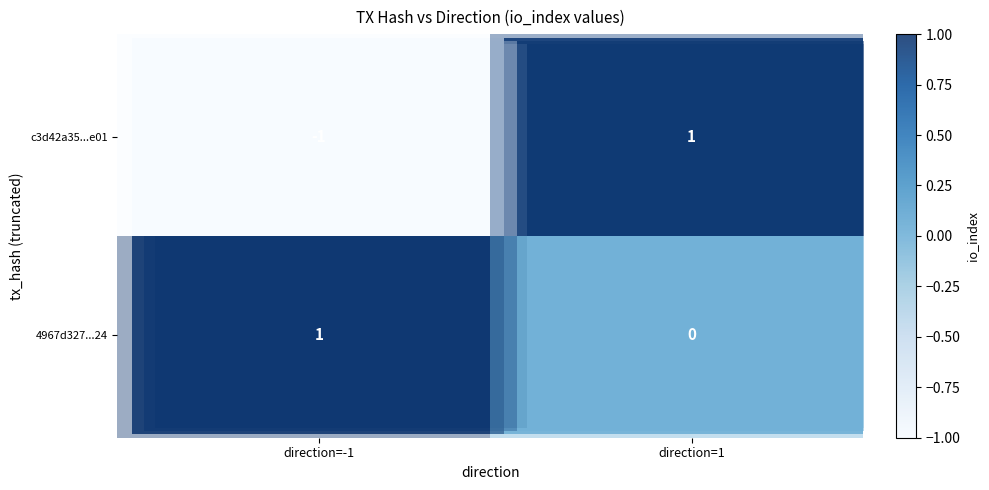

Between direction=-1 and direction=1, which series saw the biggest shift?

row_0